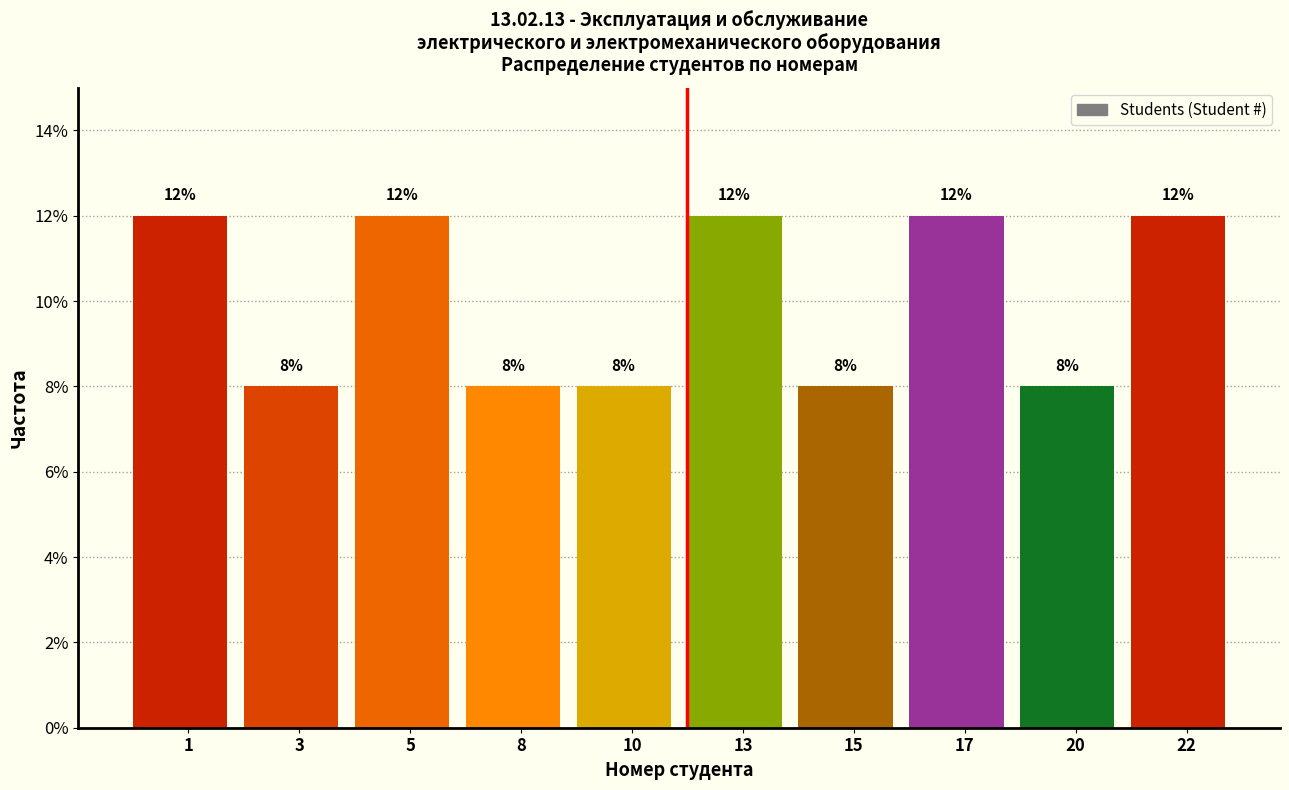

Reading right to left, transcribe all the data shown in this chart.

12	8	12	8	12	8	8	12	8	12